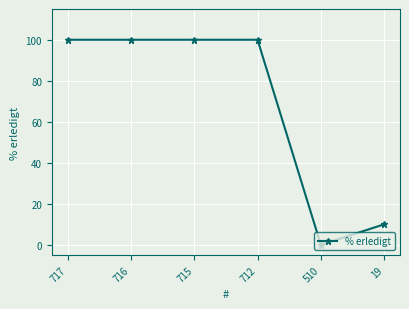

True or false: there are more than 2 points higher than both neighbors.

False